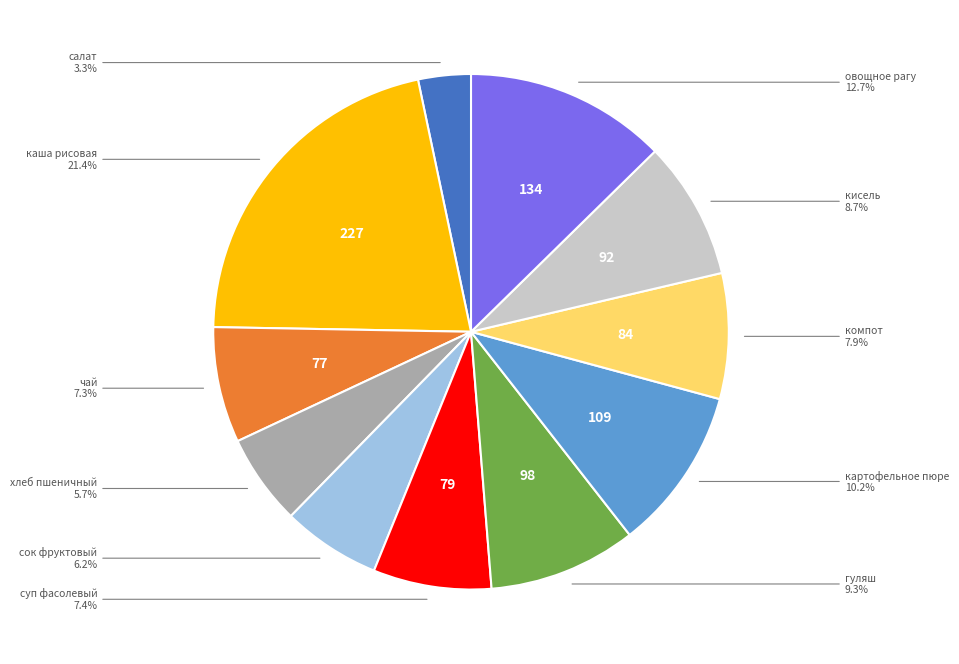

Does any single category account for the majority?

No